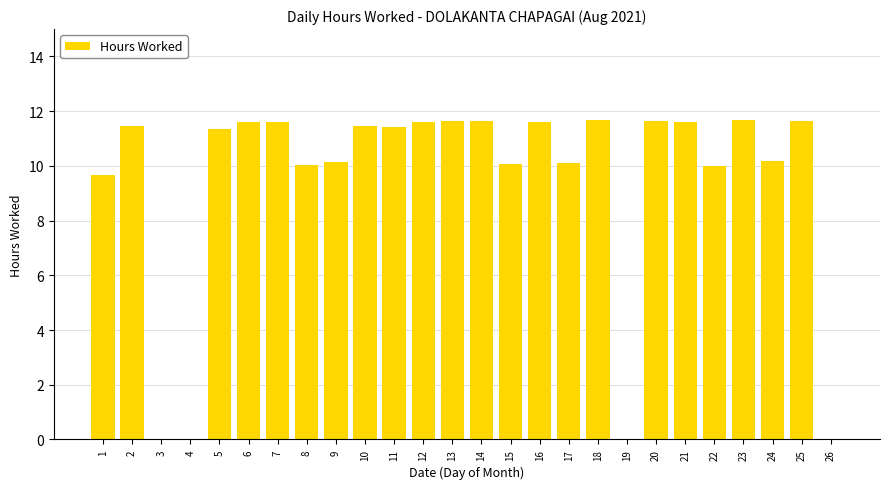

What is the average value?

9.4